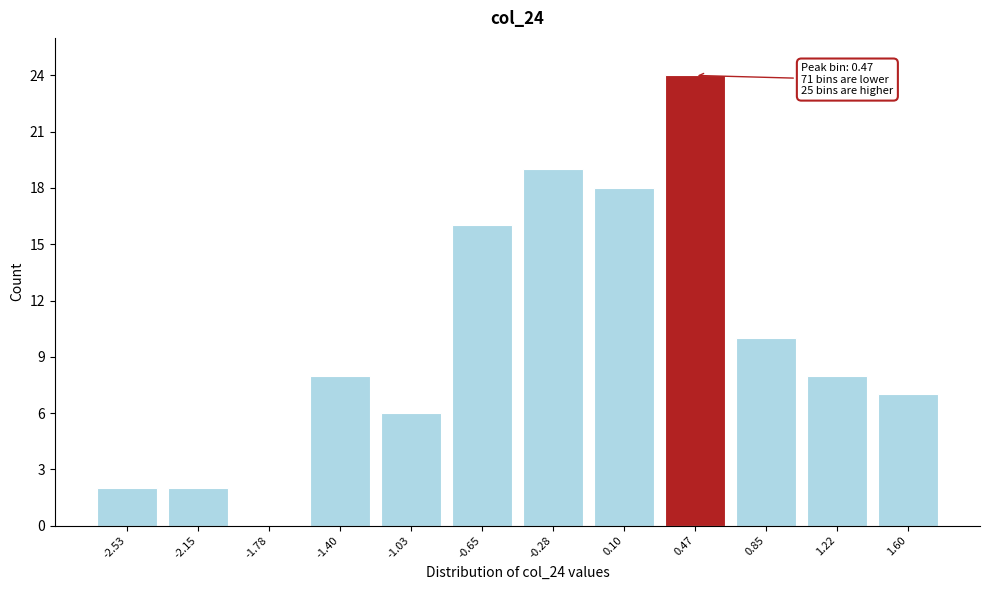

Reading left to right, list all the values displayed in this chart.

-2.53=2	-2.15=2	-1.78=0	-1.40=8	-1.03=6	-0.65=16	-0.28=19	0.10=18	0.47=24	0.85=10	1.22=8	1.60=7